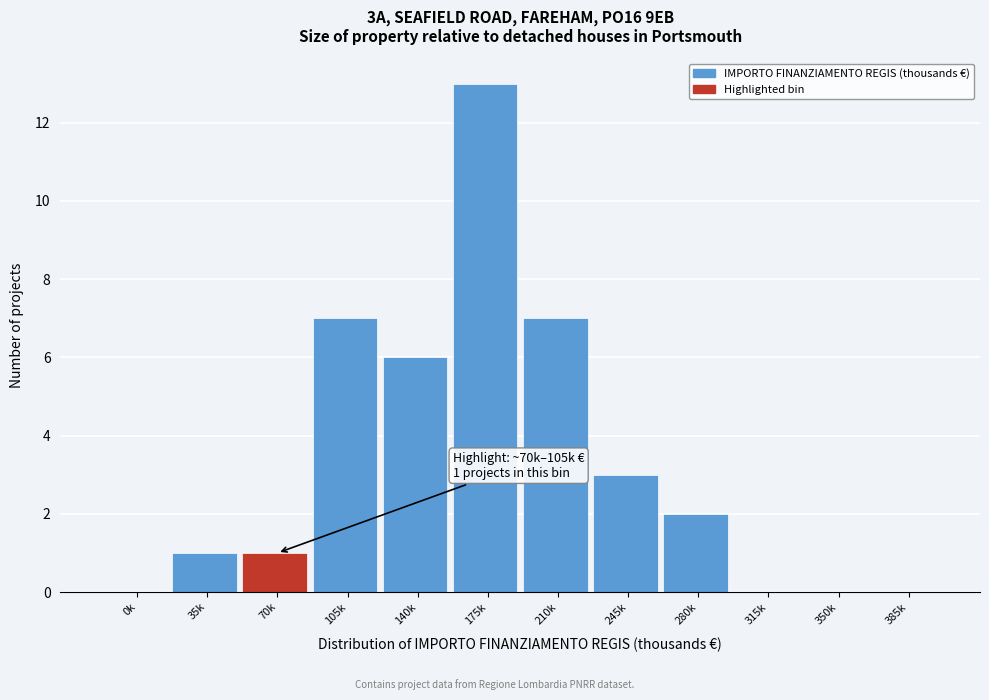

Reading left to right, transcribe all the data shown in this chart.

0k=0	35k=1	70k=1	105k=7	140k=6	175k=13	210k=7	245k=3	280k=2	315k=0	350k=0	385k=0